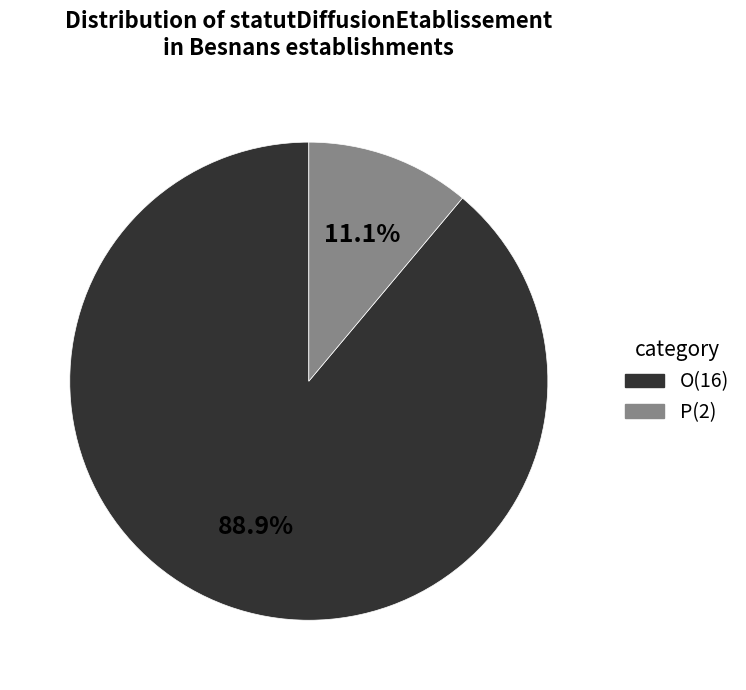

Is it true that O is 89% of the pie?

True